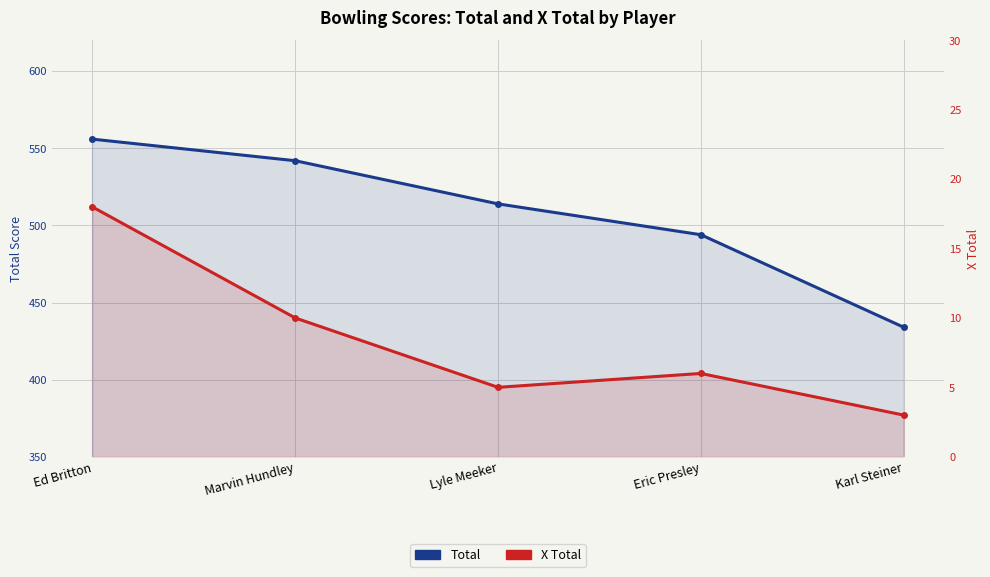

What is the difference between the maximum and second lowest values in the Total series?

62